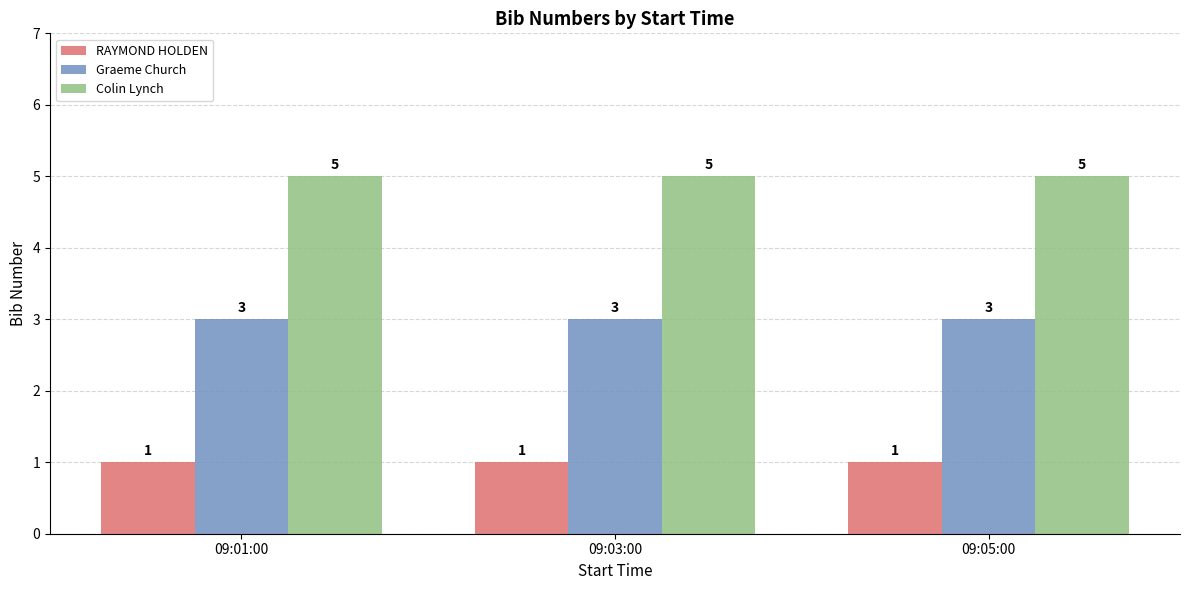

What is the difference between the highest and lowest values at 09:05:00?

4